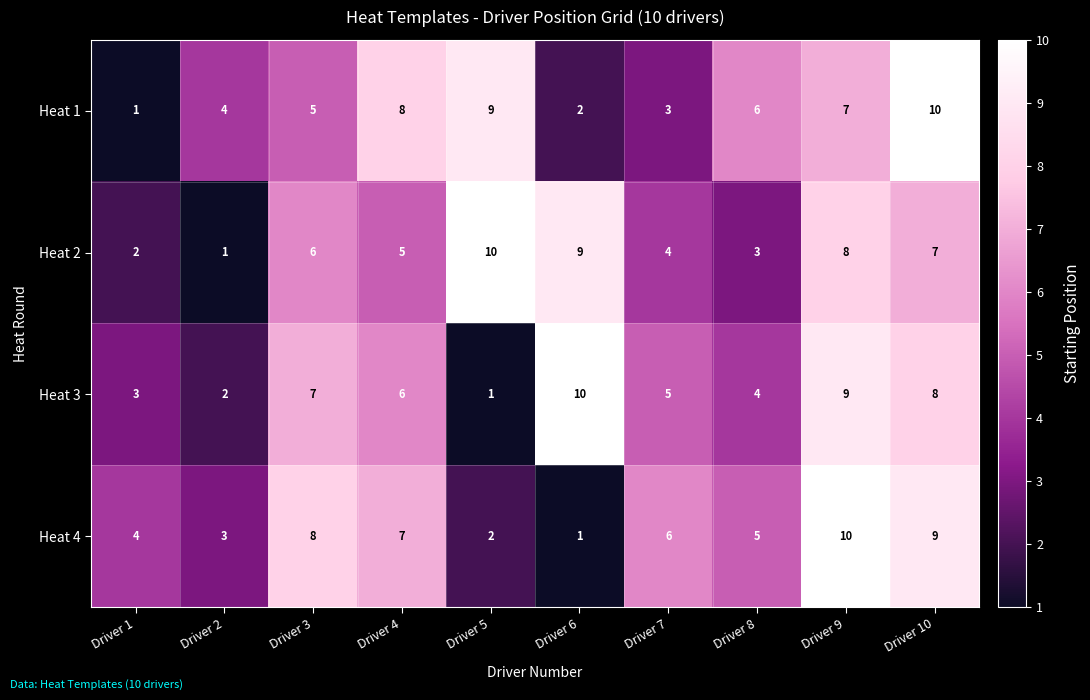

Where is Heat 4 nearest to the value 5?

Driver 8